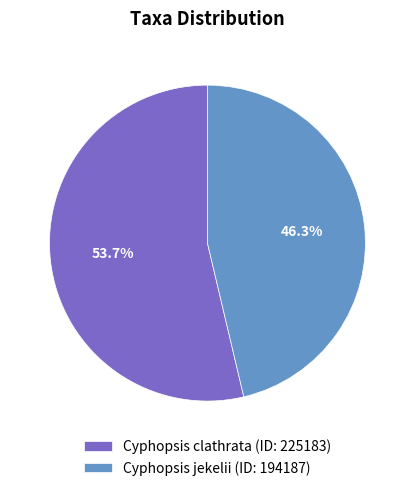

The Cyphopsis clathrata slice represents 54% of the pie. True or false?

True